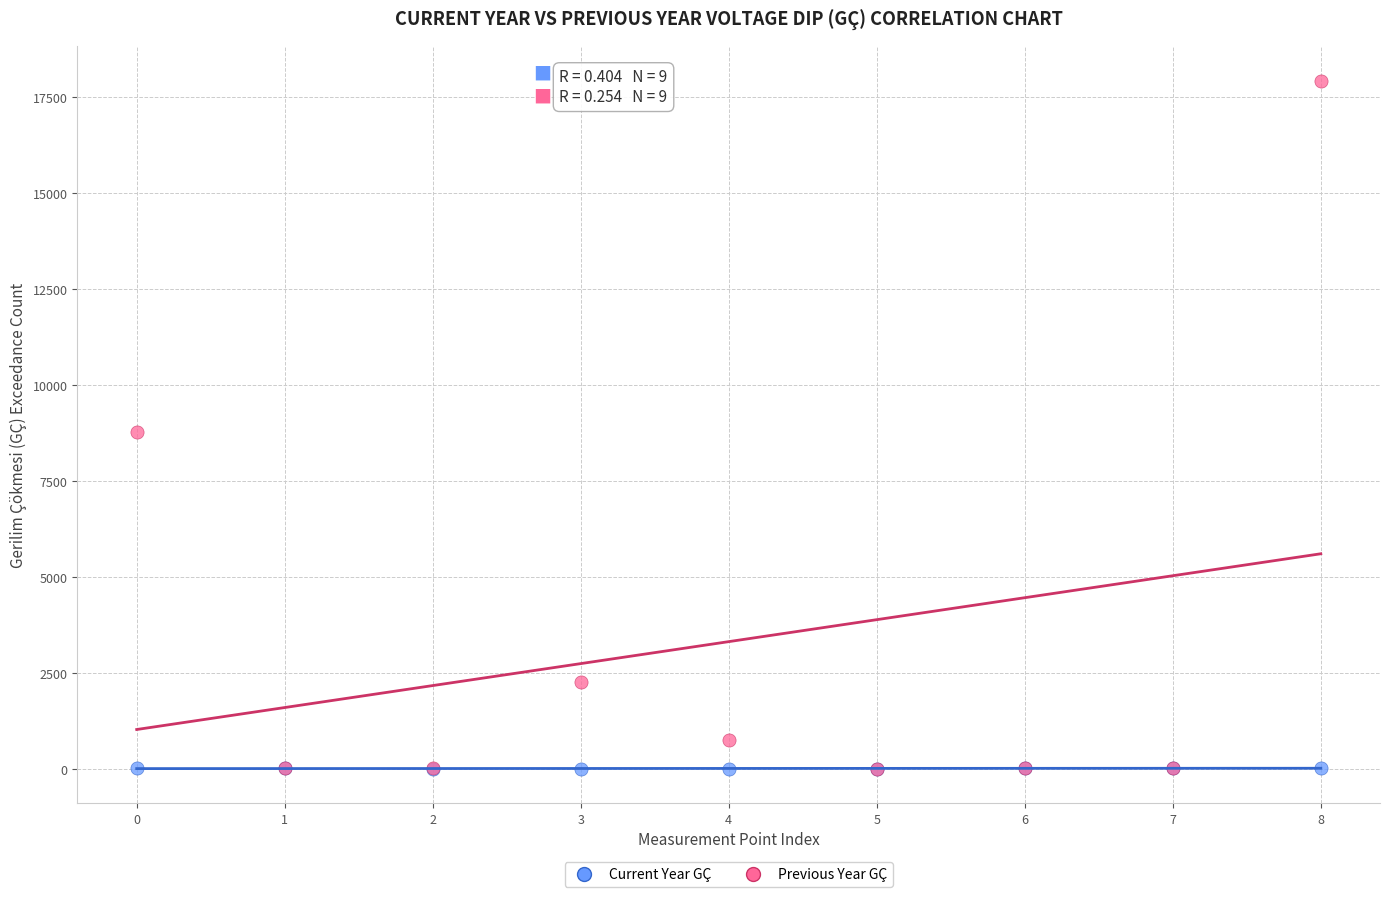

Which series contains the highest Y value?

Previous Year GÇ